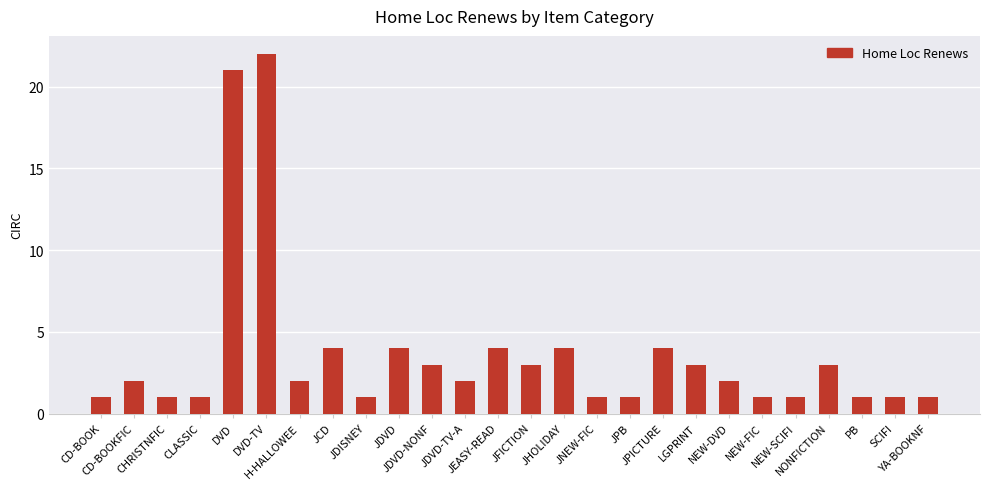

True or false: the data shows 5 at JFICTION.

False